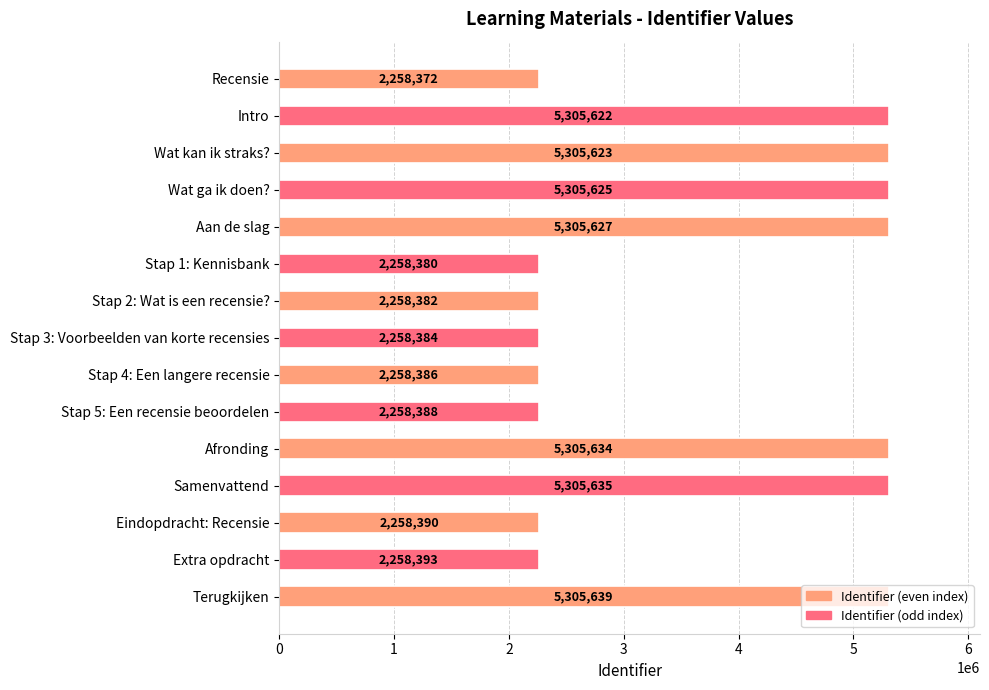

How many values are below 2258393?

7